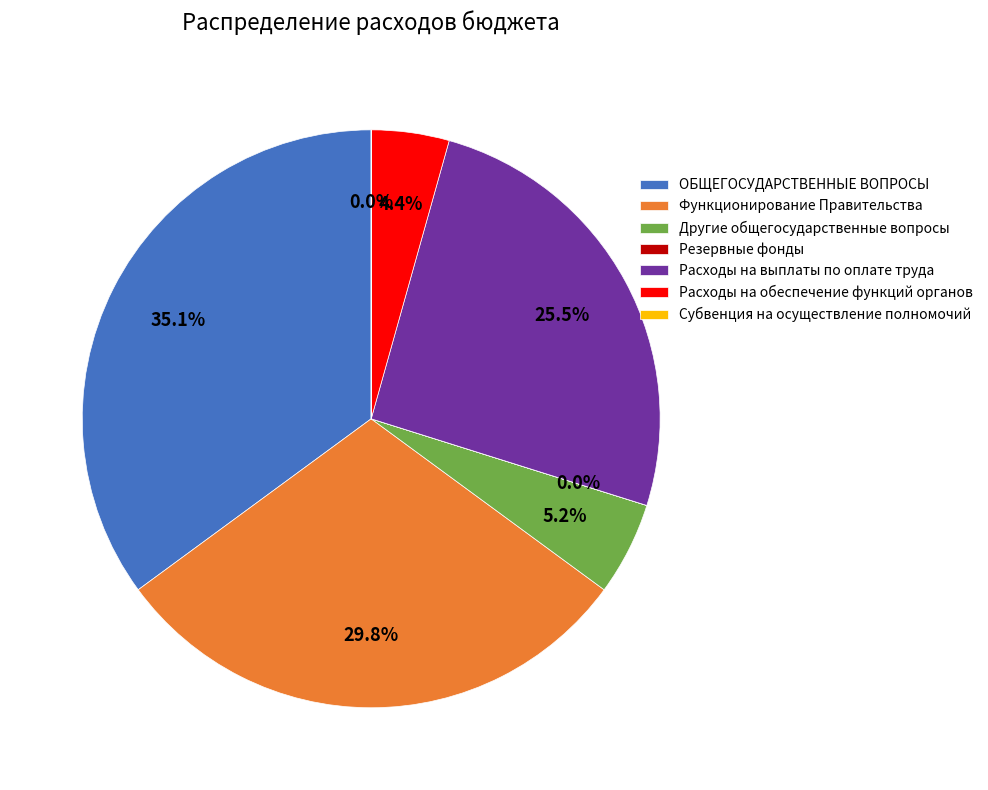

Is it true that Расходы на выплаты по оплате труда is 20% of the pie?

False